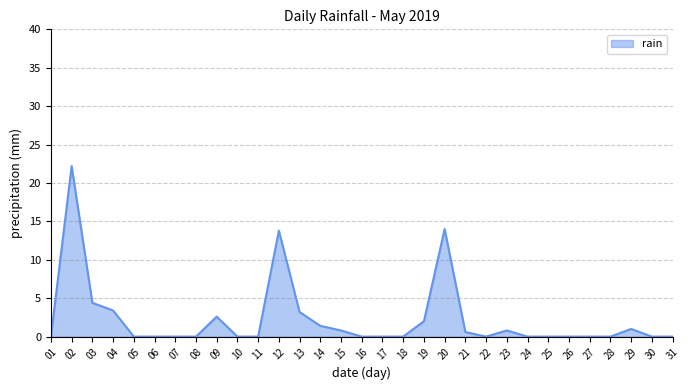

Is it true that the value at 13 is 3.2?

True